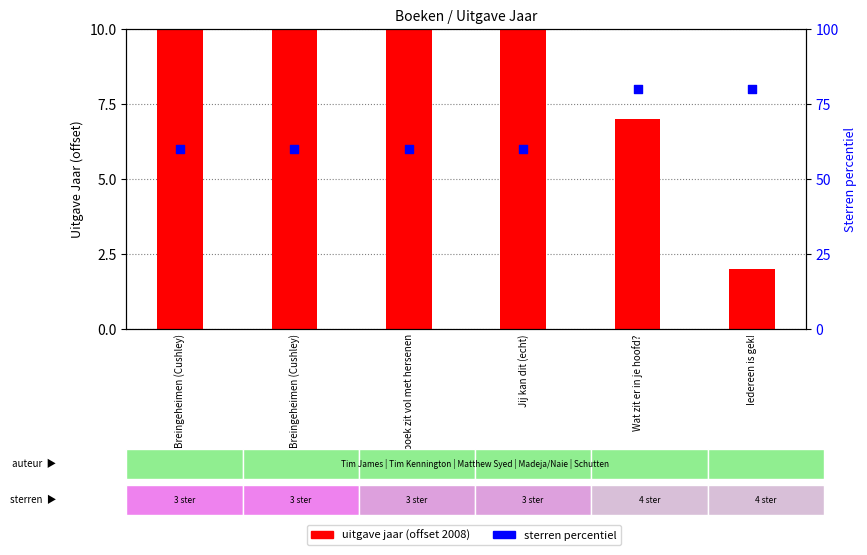

At which category is the sum across all series the highest?

Wat zit er in je hoofd?